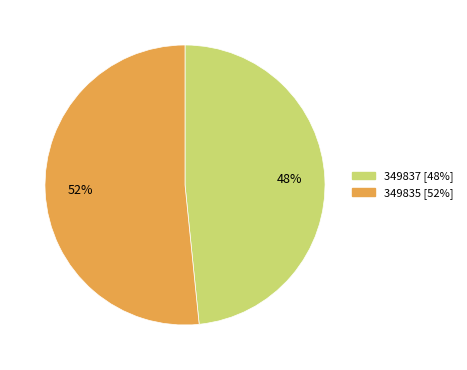

How many slices are in this pie chart?

2